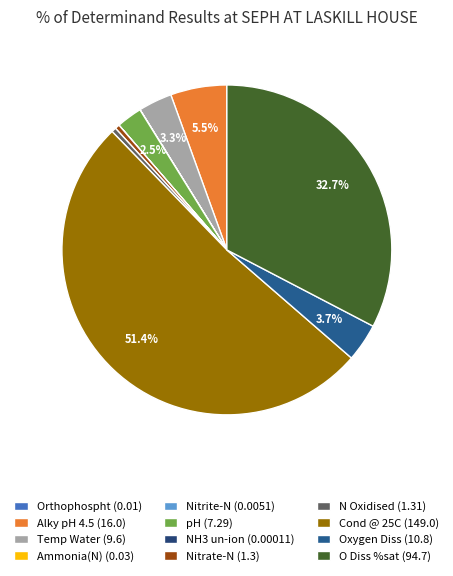

What is the smallest slice in the pie chart?

NH3 un-ion